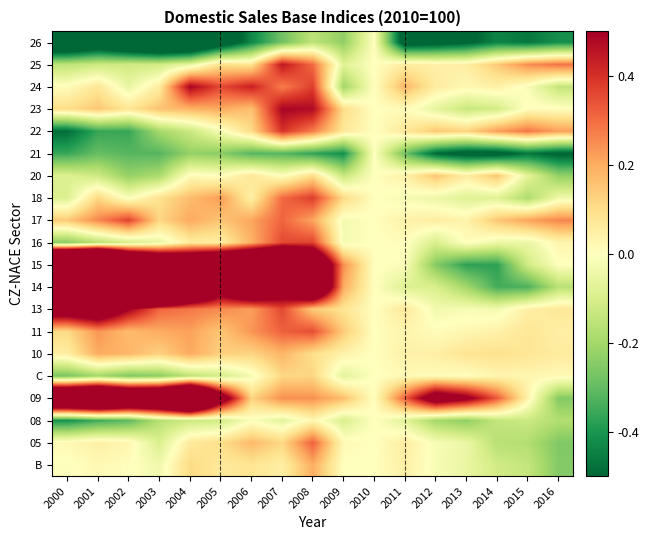

Reading left to right, list all the values displayed in this chart.

B: 2000=-0.0	2001=0.0	2002=0.0	2003=-0.0	2004=0.1	2005=0.1	2006=0.1	2007=0.0	2008=0.2	2009=-0.0	2010=0.0	2011=0.0	2012=-0.0	2013=-0.1	2014=-0.1	2015=-0.1	2016=-0.3
05: 2000=0.0	2001=0.0	2002=0.0	2003=-0.1	2004=0.1	2005=0.1	2006=0.2	2007=0.1	2008=0.3	2009=0.0	2010=0.0	2011=0.1	2012=-0.0	2013=-0.0	2014=-0.2	2015=-0.2	2016=-0.3
08: 2000=-0.4	2001=-0.3	2002=-0.3	2003=-0.2	2004=-0.1	2005=-0.1	2006=-0.0	2007=-0.1	2008=0.0	2009=-0.1	2010=0.0	2011=-0.1	2012=-0.2	2013=-0.2	2014=-0.1	2015=-0.1	2016=-0.2
09: 2000=1.2	2001=1.3	2002=1.1	2003=1.1	2004=1.4	2005=0.7	2006=0.1	2007=0.2	2008=0.2	2009=0.2	2010=0.0	2011=0.3	2012=0.7	2013=0.5	2014=0.3	2015=0.0	2016=-0.3
C: 2000=-0.3	2001=-0.2	2002=-0.3	2003=-0.2	2004=-0.2	2005=-0.1	2006=-0.0	2007=0.1	2008=0.1	2009=-0.1	2010=0.0	2011=0.0	2012=0.0	2013=0.0	2014=0.0	2015=0.0	2016=0.0
10: 2000=0.1	2001=0.2	2002=0.2	2003=0.1	2004=0.2	2005=0.1	2006=0.1	2007=0.2	2008=0.1	2009=0.0	2010=0.0	2011=0.0	2012=0.0	2013=0.1	2014=0.1	2015=0.1	2016=0.1
11: 2000=0.1	2001=0.2	2002=0.2	2003=0.2	2004=0.2	2005=0.1	2006=0.2	2007=0.3	2008=0.4	2009=0.1	2010=0.0	2011=0.0	2012=0.0	2013=0.0	2014=0.0	2015=0.1	2016=0.0
13: 2000=0.7	2001=0.7	2002=0.5	2003=0.3	2004=0.3	2005=0.3	2006=0.2	2007=0.4	2008=0.1	2009=0.1	2010=0.0	2011=0.1	2012=-0.0	2013=-0.0	2014=-0.0	2015=0.0	2016=0.1
14: 2000=3.6	2001=3.6	2002=2.6	2003=1.8	2004=1.1	2005=0.7	2006=0.9	2007=0.7	2008=1.0	2009=0.2	2010=0.0	2011=-0.1	2012=-0.1	2013=-0.2	2014=-0.3	2015=-0.3	2016=-0.2
15: 2000=2.1	2001=2.2	2002=1.4	2003=1.1	2004=1.0	2005=1.1	2006=1.2	2007=1.3	2008=0.9	2009=0.2	2010=0.0	2011=-0.0	2012=-0.3	2013=-0.4	2014=-0.4	2015=-0.1	2016=-0.0
16: 2000=-0.2	2001=-0.2	2002=-0.1	2003=-0.1	2004=0.1	2005=0.1	2006=0.2	2007=0.4	2008=0.4	2009=-0.0	2010=0.0	2011=0.0	2012=-0.1	2013=0.0	2014=-0.0	2015=-0.0	2016=0.0
17: 2000=0.1	2001=0.3	2002=0.4	2003=0.1	2004=0.2	2005=0.2	2006=0.2	2007=0.3	2008=0.2	2009=-0.0	2010=0.0	2011=0.0	2012=0.1	2013=0.0	2014=0.1	2015=0.2	2016=0.3
18: 2000=-0.1	2001=0.1	2002=-0.0	2003=0.1	2004=0.2	2005=0.2	2006=0.0	2007=0.3	2008=0.4	2009=0.1	2010=0.0	2011=-0.0	2012=-0.0	2013=-0.1	2014=-0.1	2015=-0.2	2016=-0.0
20: 2000=-0.1	2001=-0.1	2002=-0.2	2003=-0.2	2004=0.0	2005=-0.0	2006=0.1	2007=-0.0	2008=0.1	2009=-0.1	2010=0.0	2011=0.0	2012=0.2	2013=0.1	2014=0.2	2015=-0.1	2016=-0.2
21: 2000=-0.4	2001=-0.3	2002=-0.3	2003=-0.3	2004=-0.2	2005=-0.2	2006=-0.3	2007=-0.3	2008=-0.4	2009=-0.4	2010=0.0	2011=-0.3	2012=-0.5	2013=-0.6	2014=-0.6	2015=-0.5	2016=-0.5
22: 2000=-0.5	2001=-0.4	2002=-0.4	2003=-0.2	2004=-0.1	2005=-0.0	2006=0.1	2007=0.4	2008=0.3	2009=0.1	2010=0.0	2011=0.1	2012=0.1	2013=0.1	2014=0.2	2015=0.3	2016=0.2
23: 2000=0.1	2001=0.1	2002=0.1	2003=0.2	2004=0.2	2005=0.2	2006=0.2	2007=0.5	2008=0.5	2009=0.1	2010=0.0	2011=0.0	2012=-0.1	2013=-0.1	2014=-0.1	2015=0.0	2016=0.0
24: 2000=0.0	2001=0.1	2002=-0.1	2003=0.1	2004=0.5	2005=0.4	2006=0.4	2007=0.3	2008=0.4	2009=-0.2	2010=0.0	2011=0.2	2012=0.1	2013=0.0	2014=0.0	2015=-0.0	2016=-0.1
25: 2000=-0.2	2001=-0.1	2002=-0.1	2003=-0.1	2004=-0.1	2005=0.1	2006=0.1	2007=0.4	2008=0.3	2009=-0.1	2010=0.0	2011=0.1	2012=0.0	2013=0.1	2014=0.1	2015=0.2	2016=0.3
26: 2000=-0.8	2001=-0.7	2002=-0.8	2003=-0.9	2004=-0.8	2005=-0.6	2006=-0.4	2007=-0.3	2008=-0.2	2009=-0.2	2010=0.0	2011=-0.6	2012=-0.6	2013=-0.5	2014=-0.4	2015=-0.5	2016=-0.4